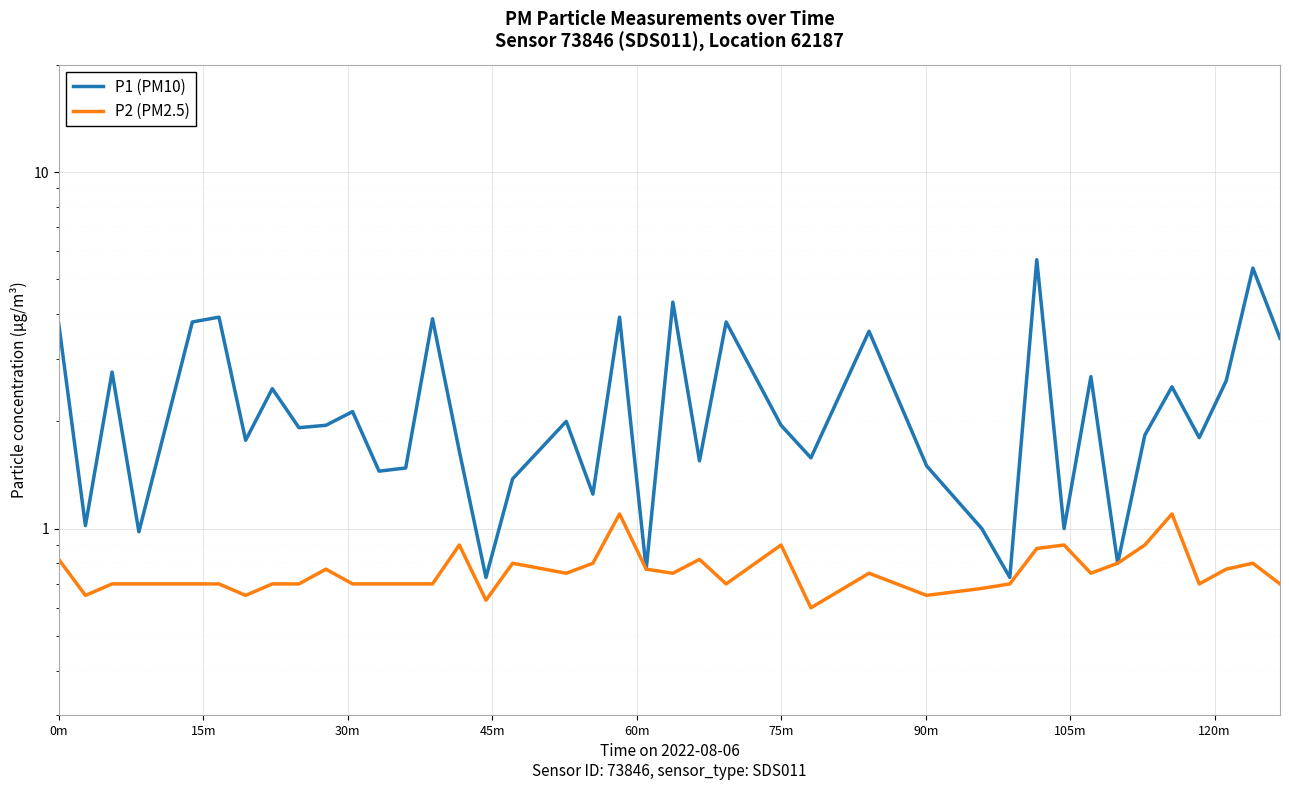

At how many categories does at least one series exceed 2?

17